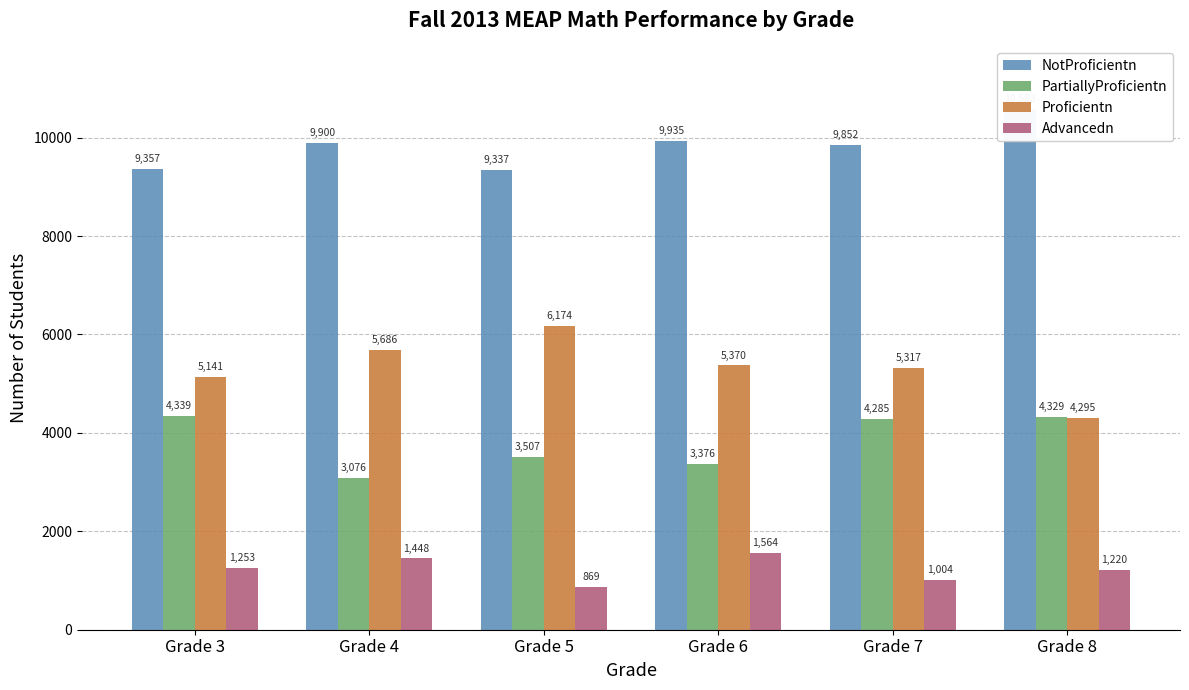

Which series has the widest spread of values?

Proficientn